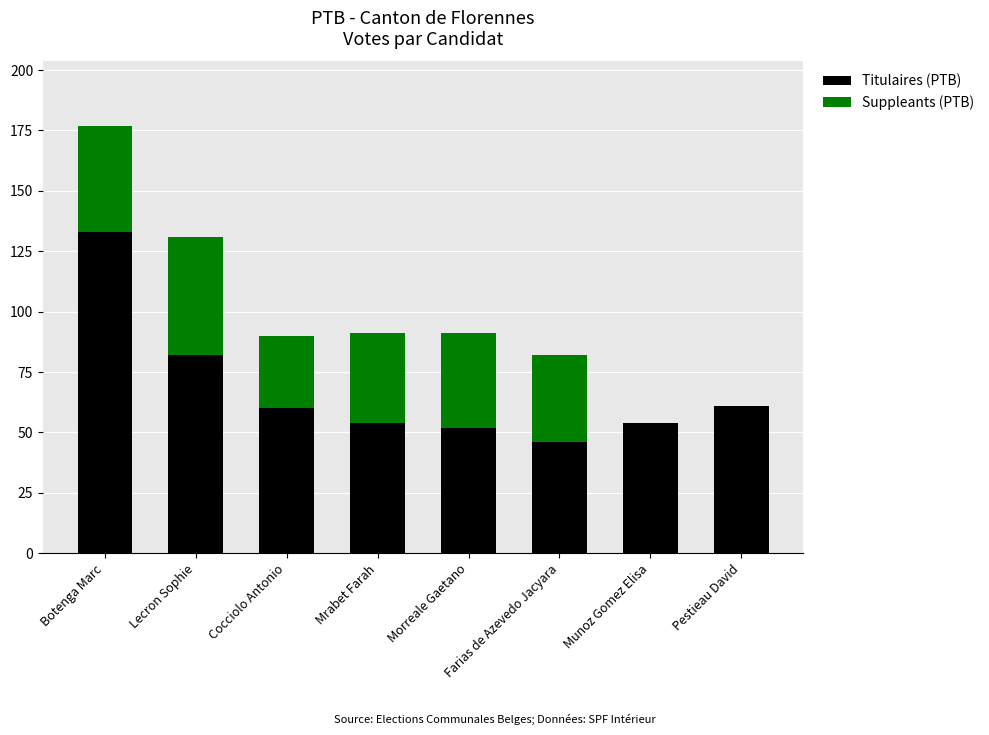

What is the sum of all Titulaires (PTB) values?

542